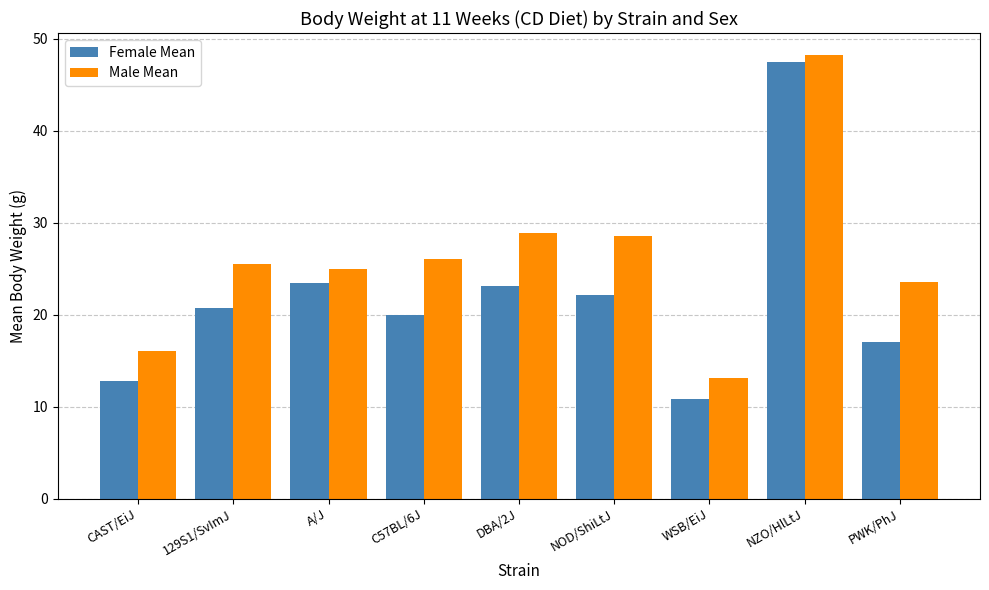

Reading left to right, what are all the values shown in this chart?

Female Mean: CAST/EiJ=12.8	129S1/SvImJ=20.8	A/J=23.4	C57BL/6J=19.9	DBA/2J=23.2	NOD/ShiLtJ=22.1	WSB/EiJ=10.9	NZO/HlLtJ=47.4	PWK/PhJ=17.1
Male Mean: CAST/EiJ=16.0	129S1/SvImJ=25.5	A/J=25.0	C57BL/6J=26.0	DBA/2J=28.9	NOD/ShiLtJ=28.6	WSB/EiJ=13.1	NZO/HlLtJ=48.2	PWK/PhJ=23.5